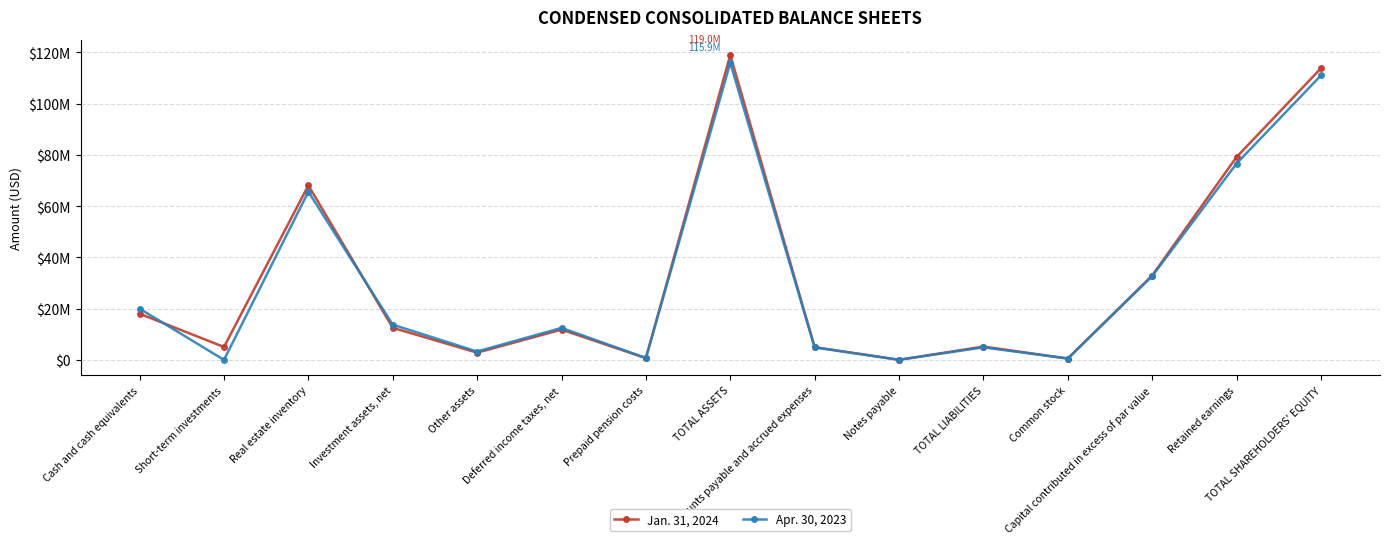

The Jan. 31, 2024 series shows 671002 at Other assets. True or false?

False